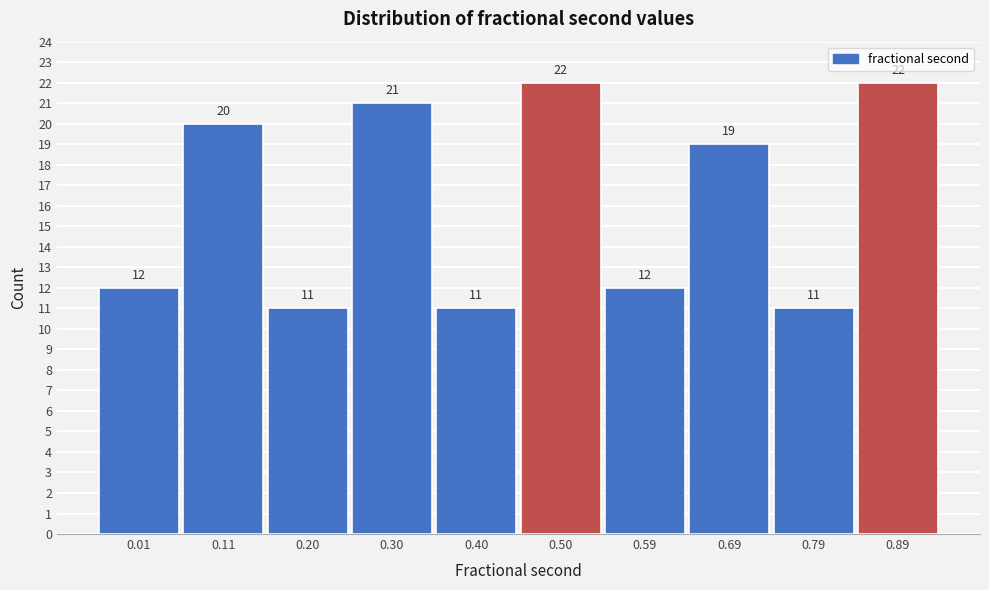

Reading left to right, transcribe all the data shown in this chart.

0.01=12	0.11=20	0.20=11	0.30=21	0.40=11	0.50=22	0.59=12	0.69=19	0.79=11	0.89=22